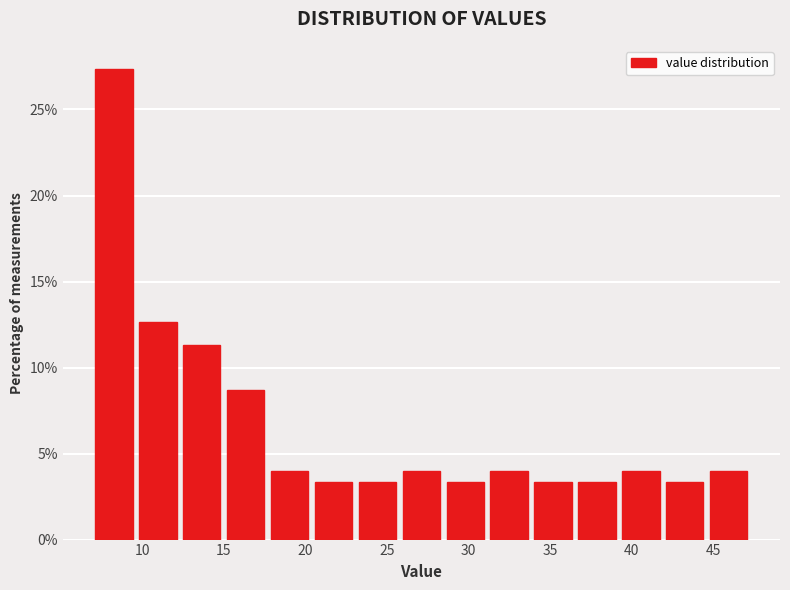

Reading left to right, list every bar in this chart as the range it spans on the x-axis followed by its height. Neither the bar edges nor the heights are printed on the chart, so give them approximately, as read against the axes.

7.0 to 10.0: 27.5
10.0 to 12.5: 12.5
12.5 to 15.0: 11.5
15.0 to 18.0: 8.5
18.0 to 20.5: 4.0
20.5 to 23.5: 3.5
23.5 to 26.0: 3.5
26.0 to 28.5: 4.0
28.5 to 31.5: 3.5
31.5 to 34.0: 4.0
34.0 to 36.5: 3.5
36.5 to 39.5: 3.5
39.5 to 42.0: 4.0
42.0 to 45.0: 3.5
45.0 to 47.5: 4.0